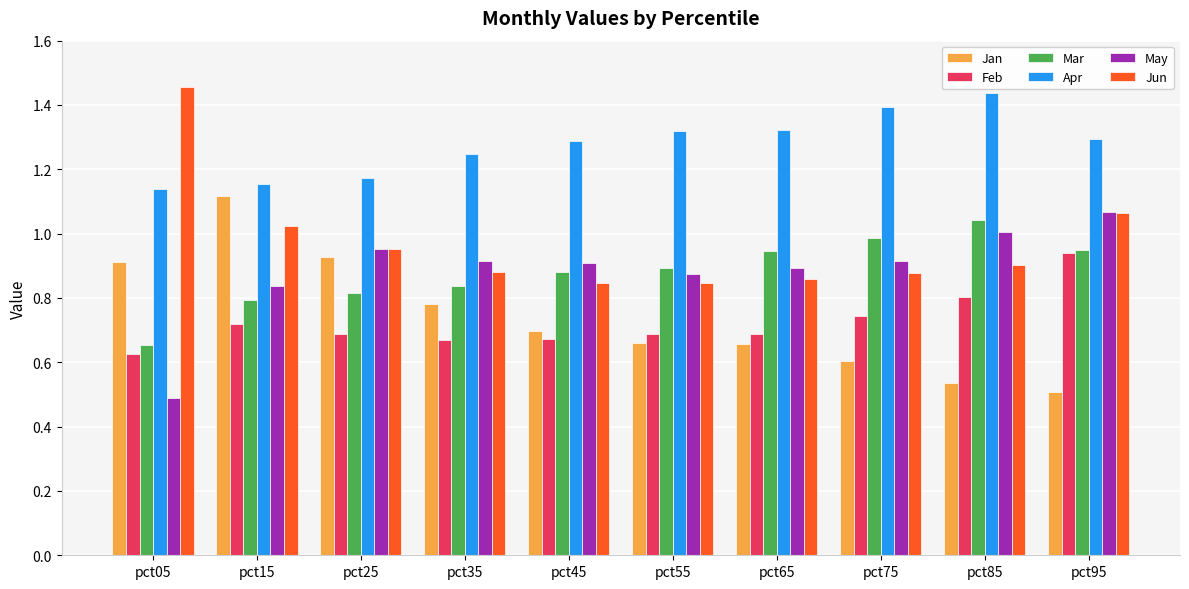

At which label does May reach its minimum?

pct05